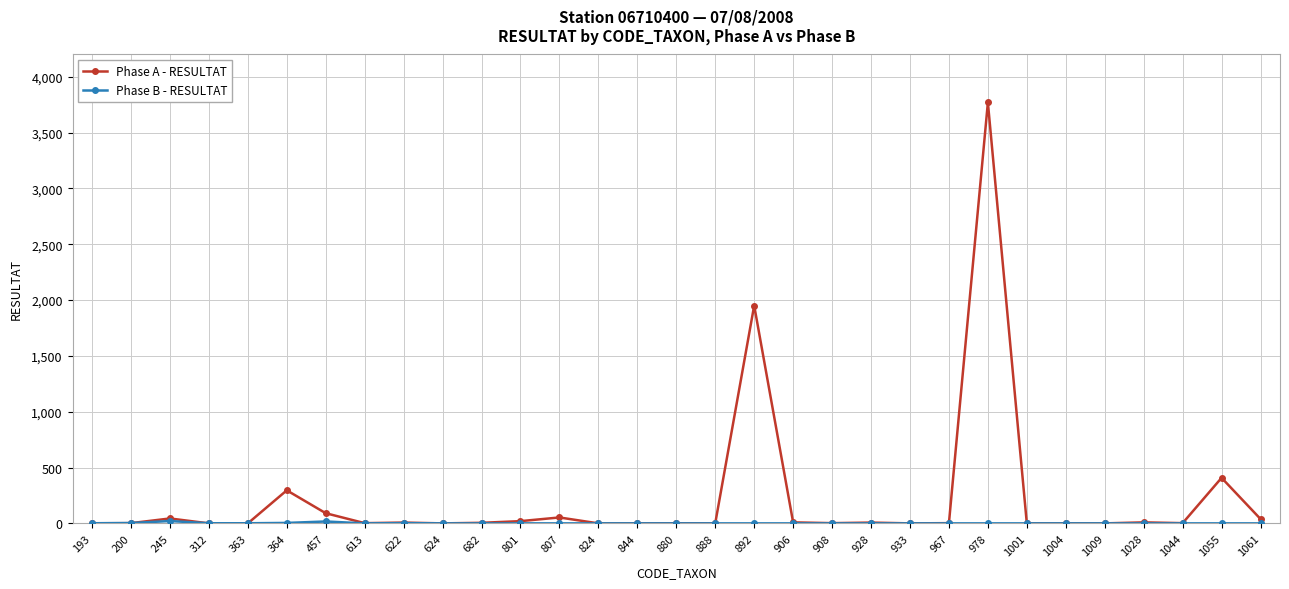

At which category is the sum across all series the highest?

978